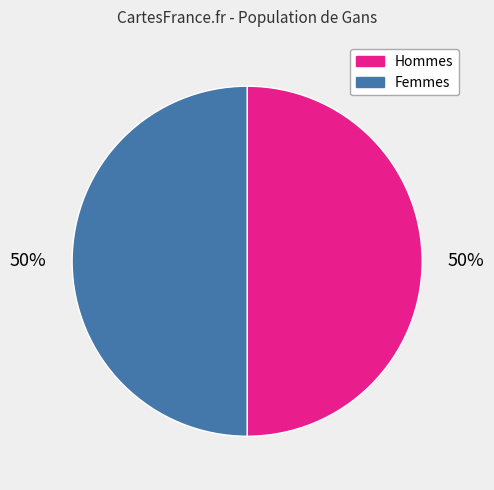

Is the sum of Hommes and Femmes greater than half?

Yes